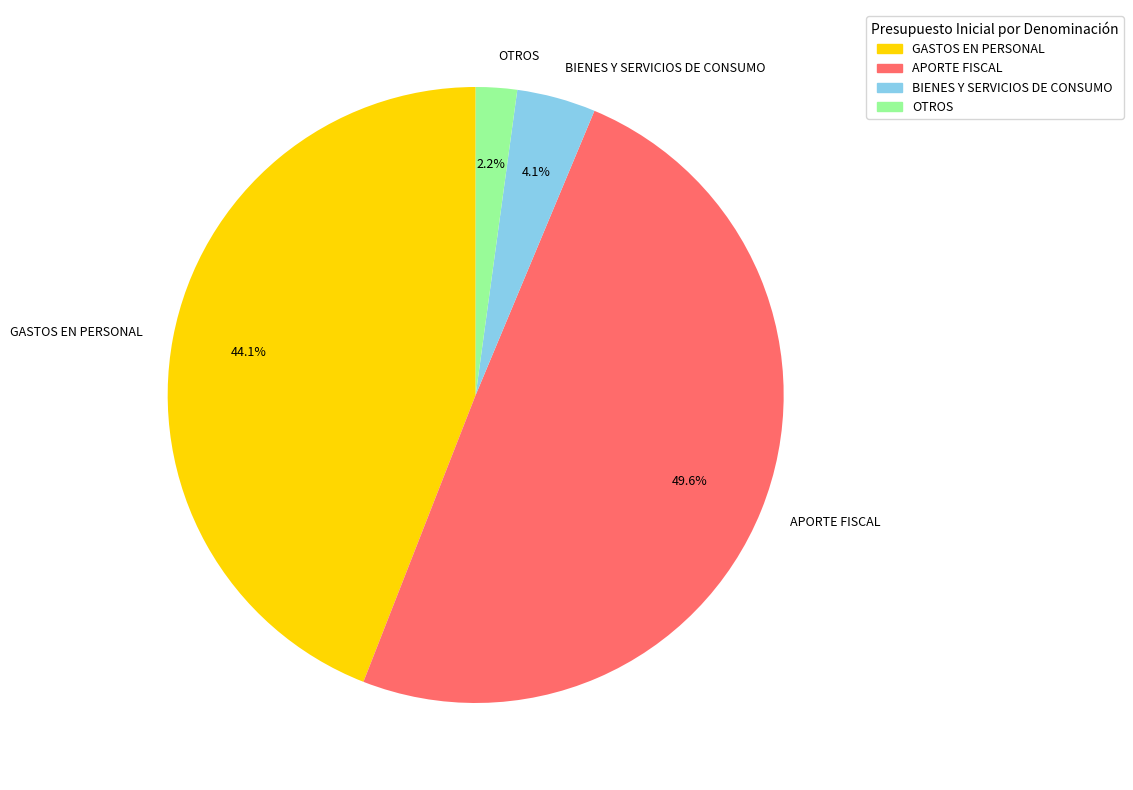

How many slices are in this pie chart?

4